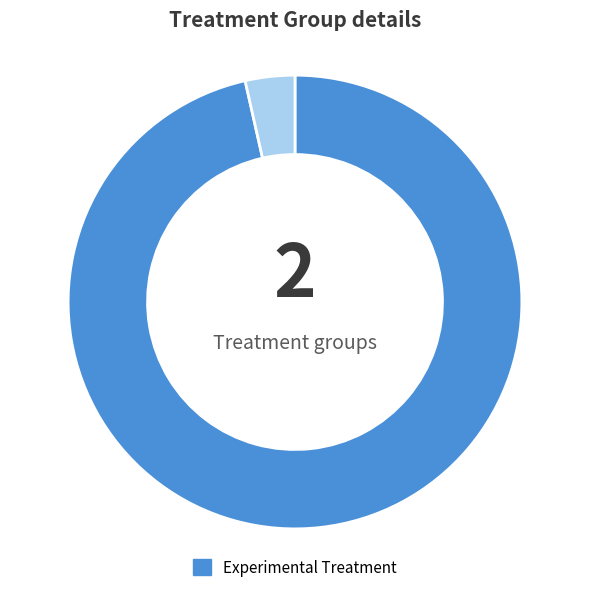

Is there a majority slice in this chart?

Yes